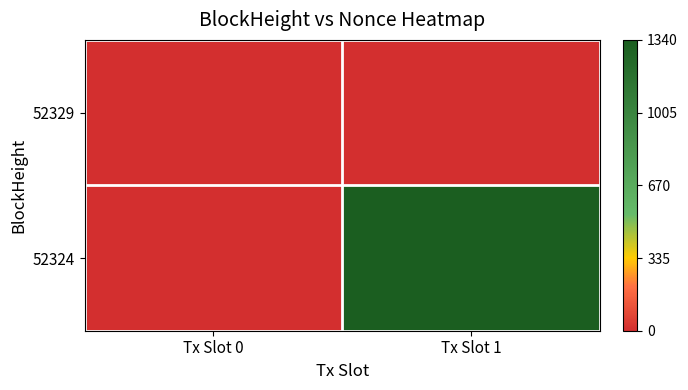

At which category is the sum across all series the highest?

Tx Slot 1